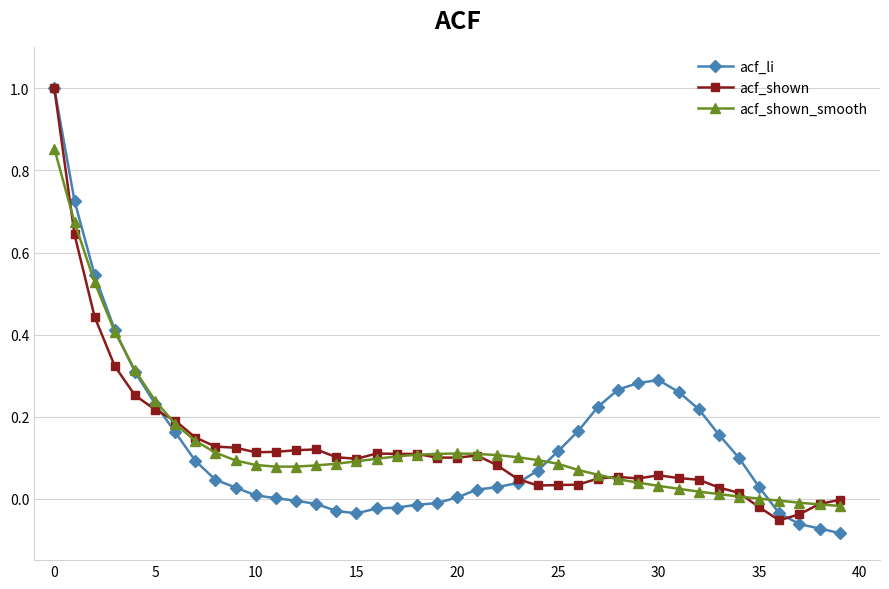

What is the greatest value displayed?

1.0